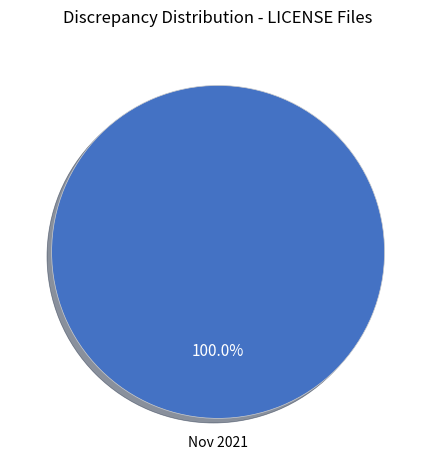

Rank the categories by value from lowest to highest.

Nov 2021